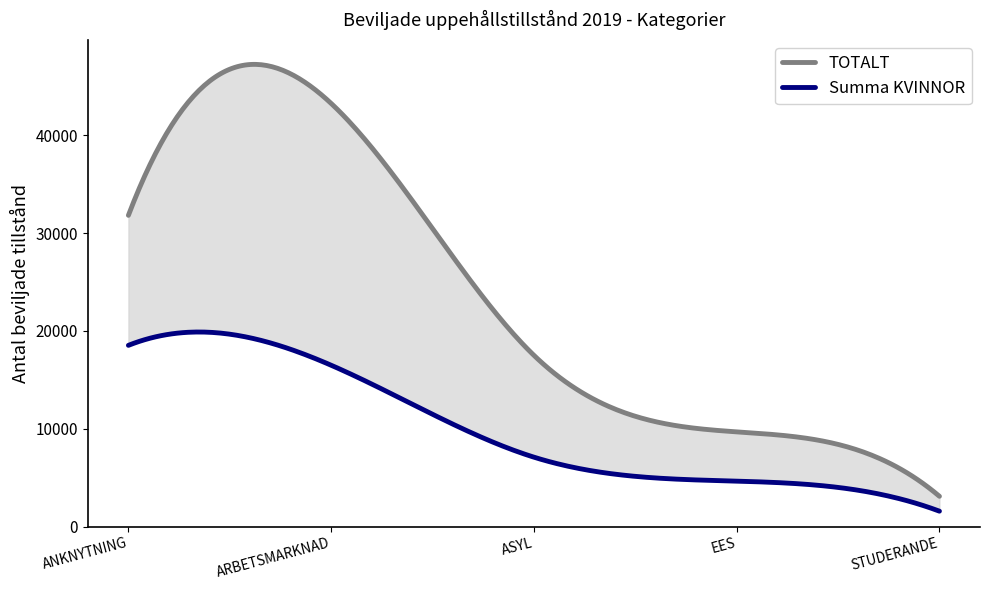

True or false: TOTALT has more than 1 interior local peaks.

False